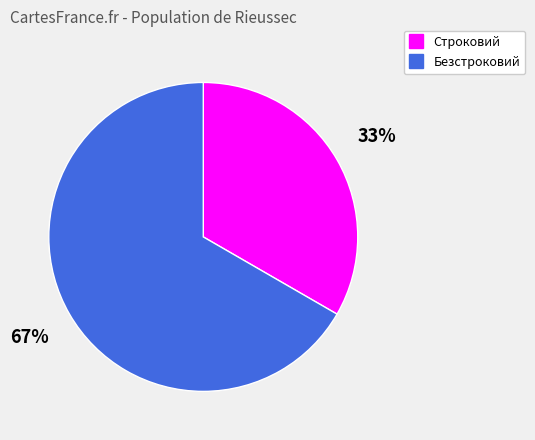

Do Безстроковий and Строковий together represent more than half of the pie?

Yes